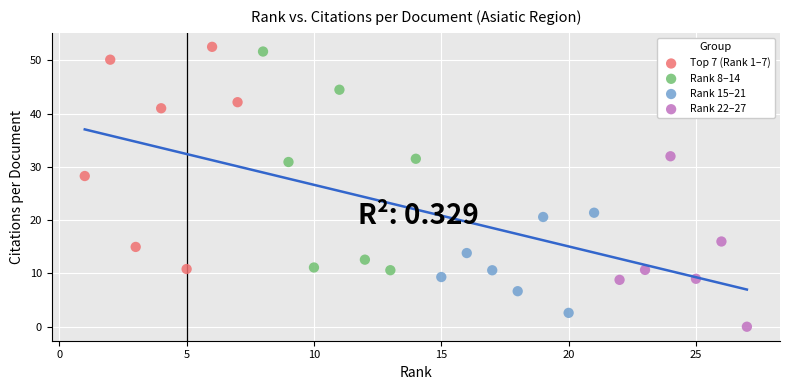

Which series reaches the maximum Y coordinate?

Top 7 (Rank 1–7)